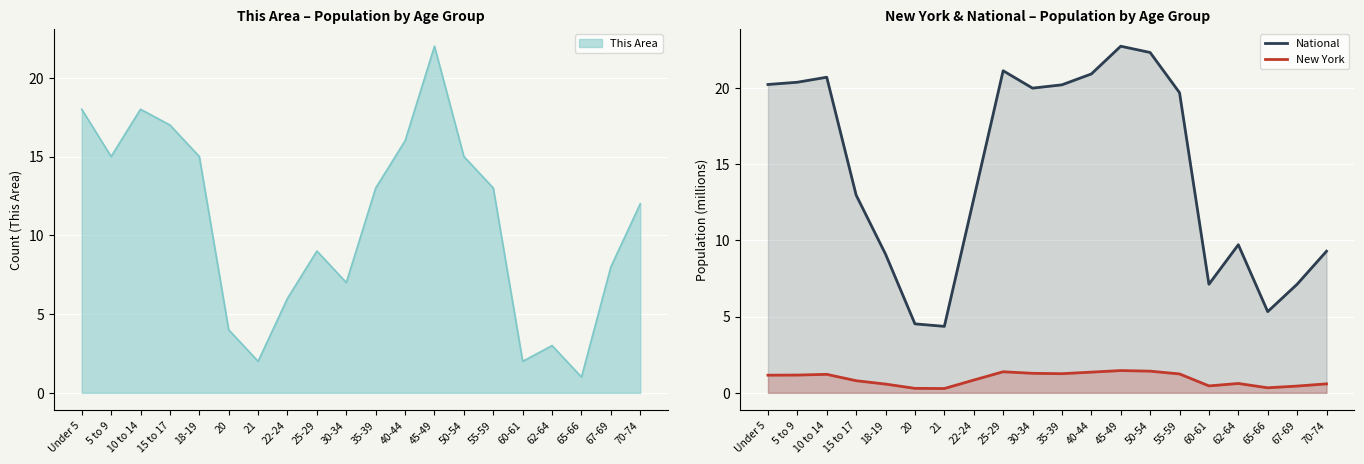

True or false: National and New York cross at least once.

False